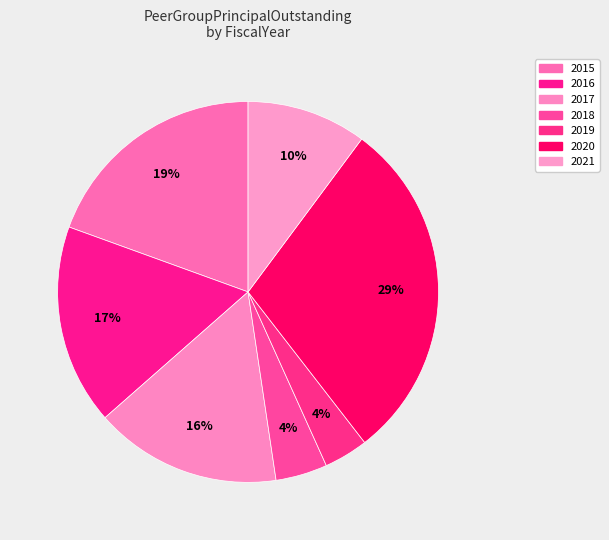

Count the number of slices in the pie.

7